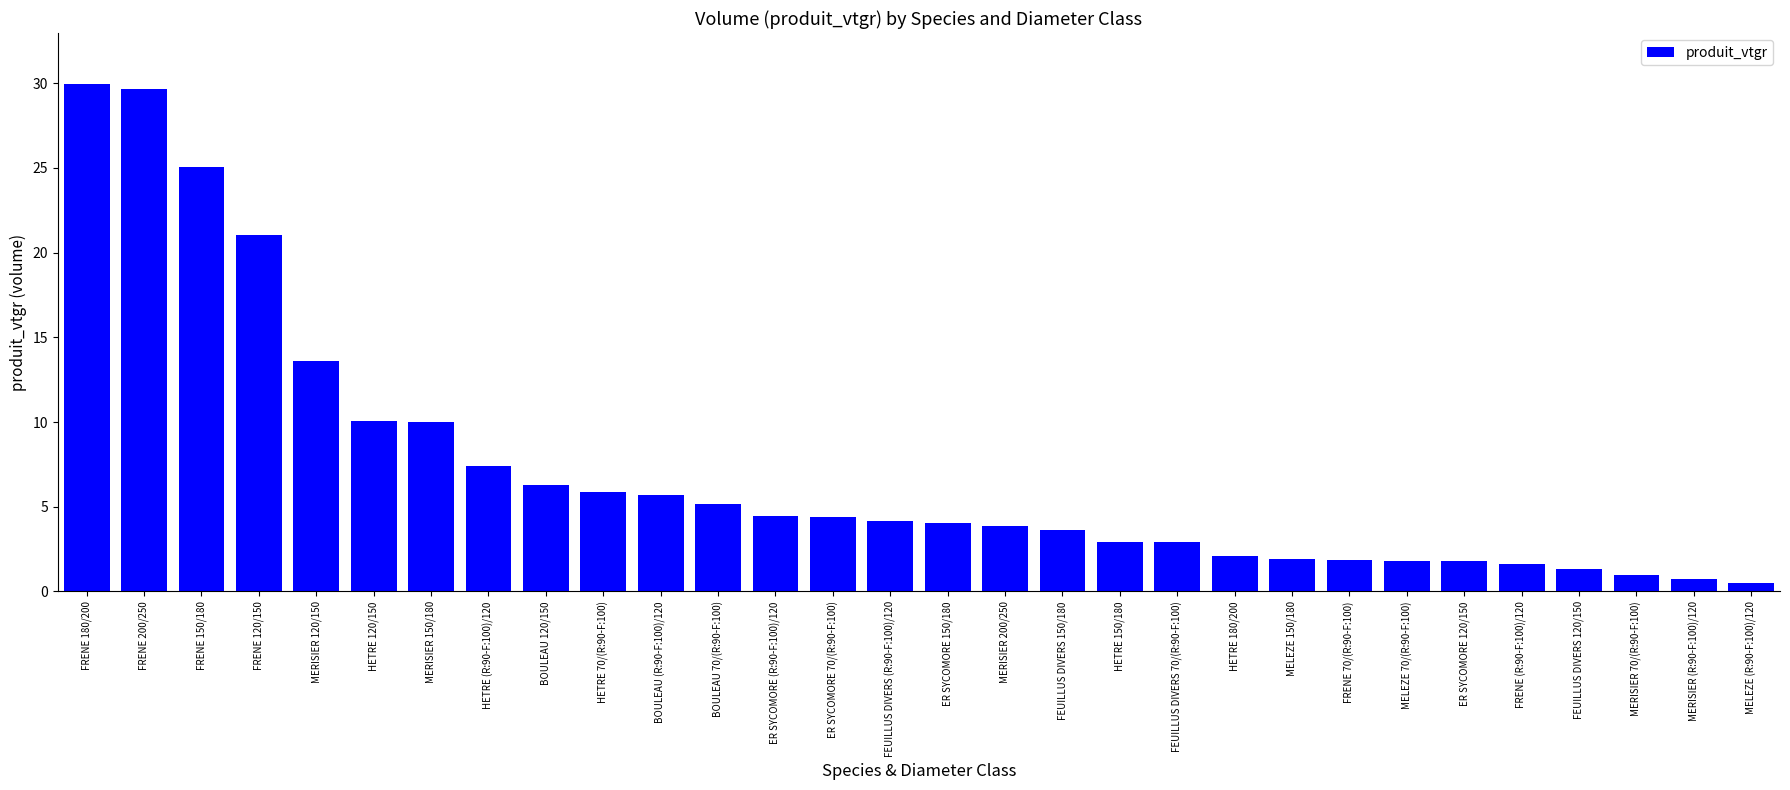

Where is the data nearest to the value 15?

MERISIER 120/150